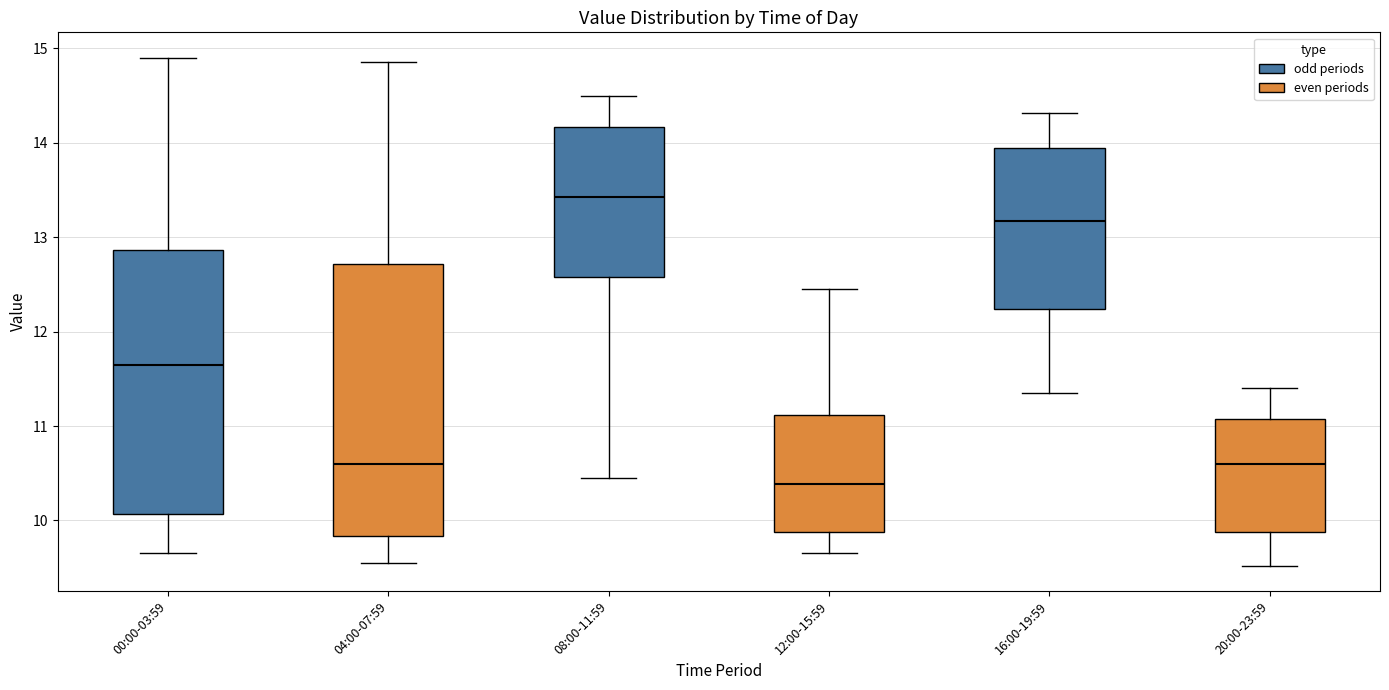

Which box has the lowest median line?

12:00-15:59